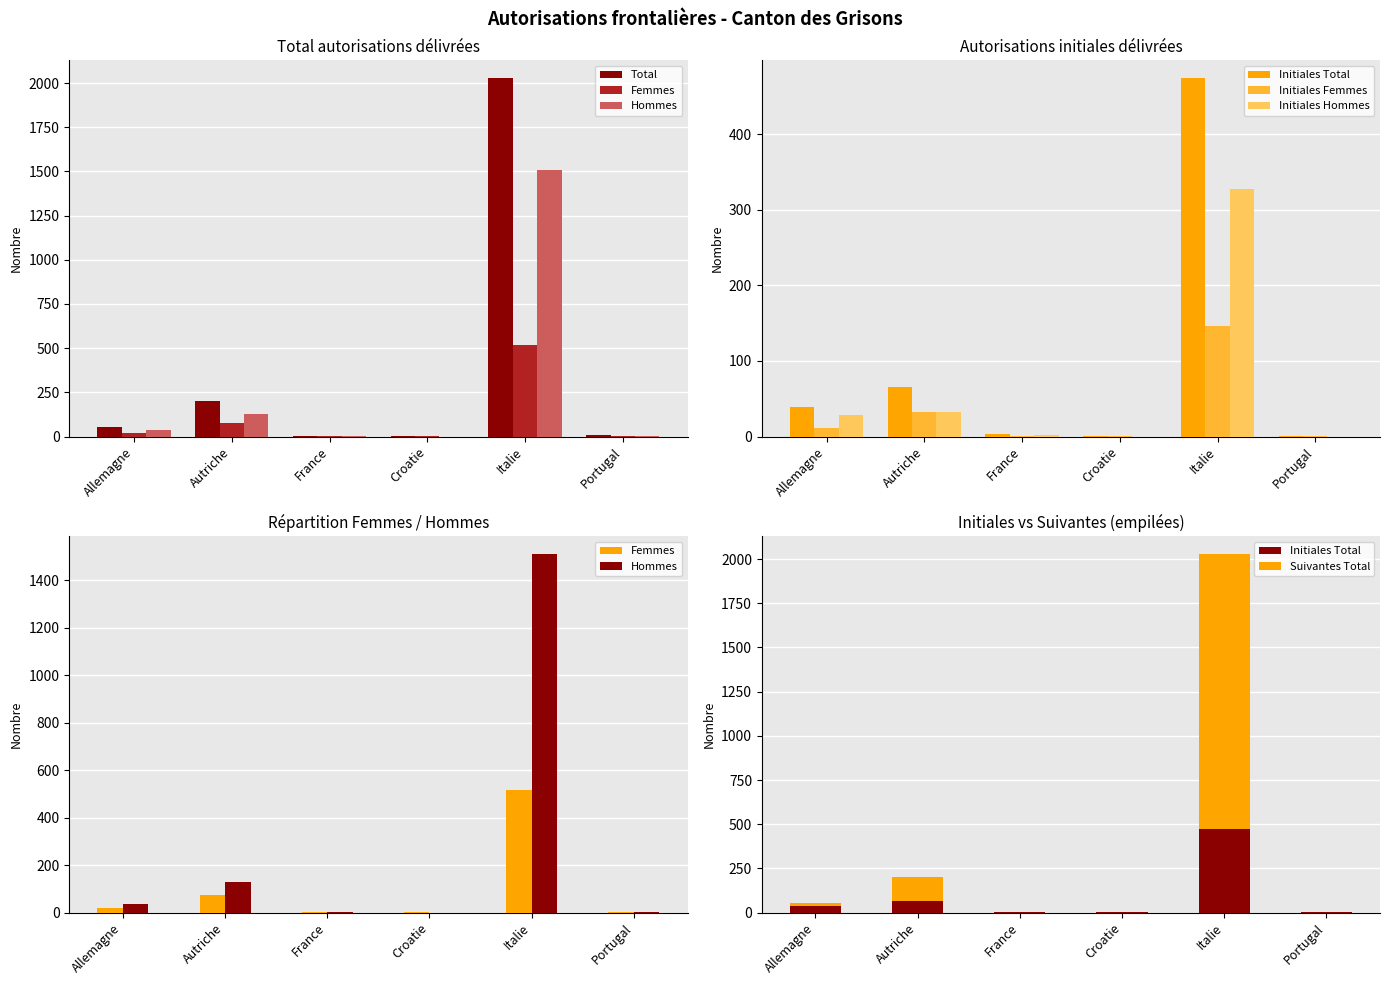

Reading left to right, extract all data points from this chart.

Total: 56	202	4	1	2027	6
Femmes: 19	74	1	1	517	3
Hommes: 37	128	3	0	1510	3
Initiales Total: 39	66	3	1	474	1
Initiales Femmes: 11	33	1	1	146	1
Initiales Hommes: 28	33	2	0	328	0